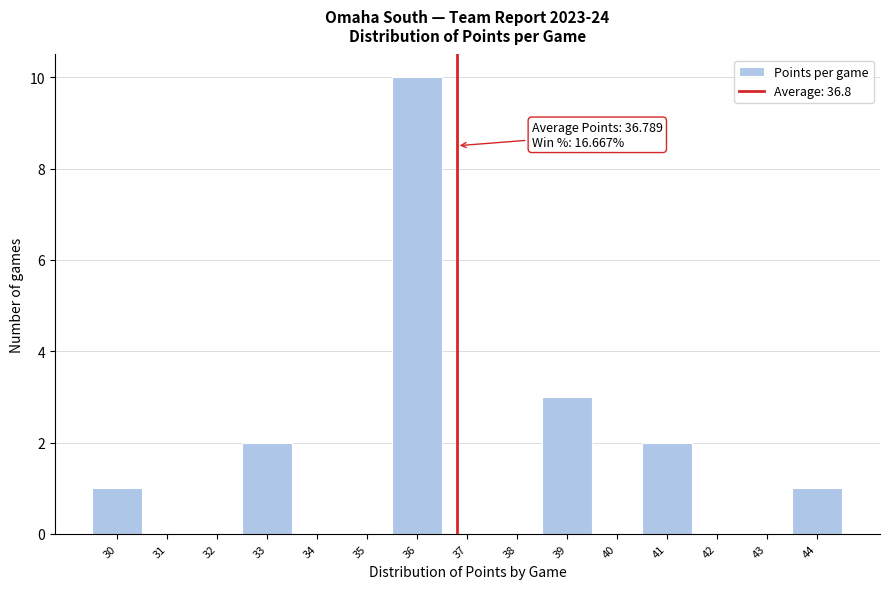

Over which range of the x-axis is the bar tallest?

35.5 to 36.5